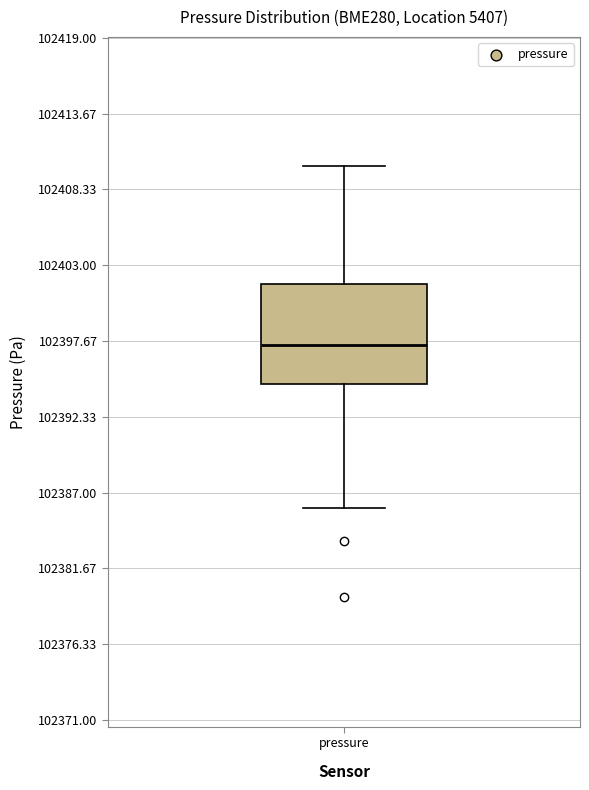

Read this box plot against the y-axis: the position of the median line, the range covered by the box, and the ends of both whiskers. The values are not printed on the chart, so give them approximately, as read against the axis.

median 102397, box 102395 to 102402, whiskers 102386 to 102410